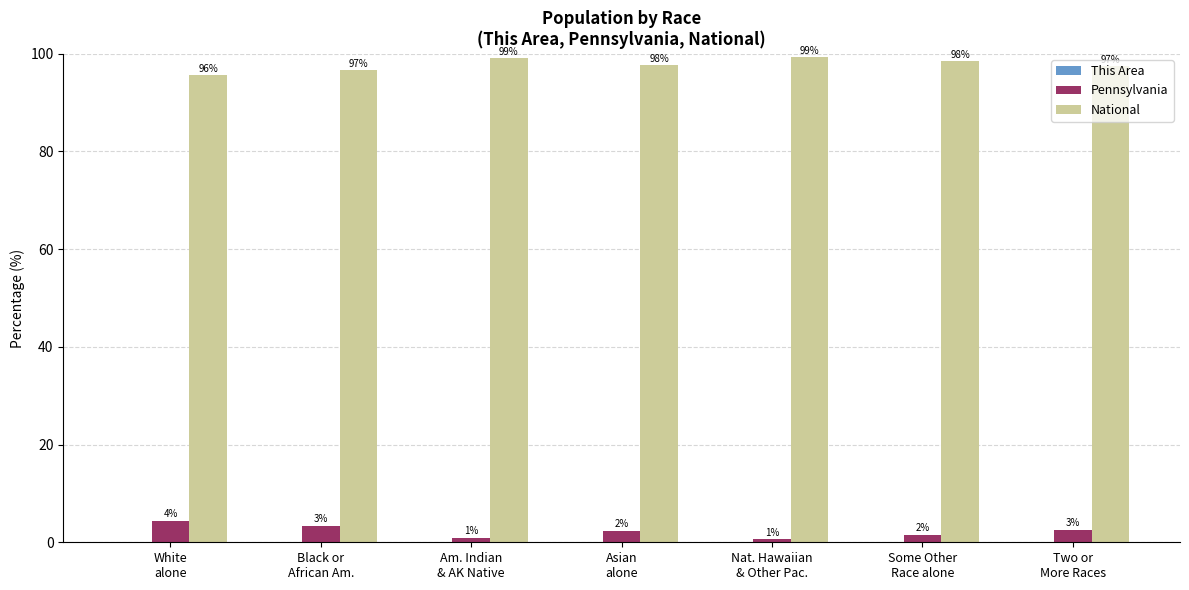

What is the maximum value shown in the chart?

99.3